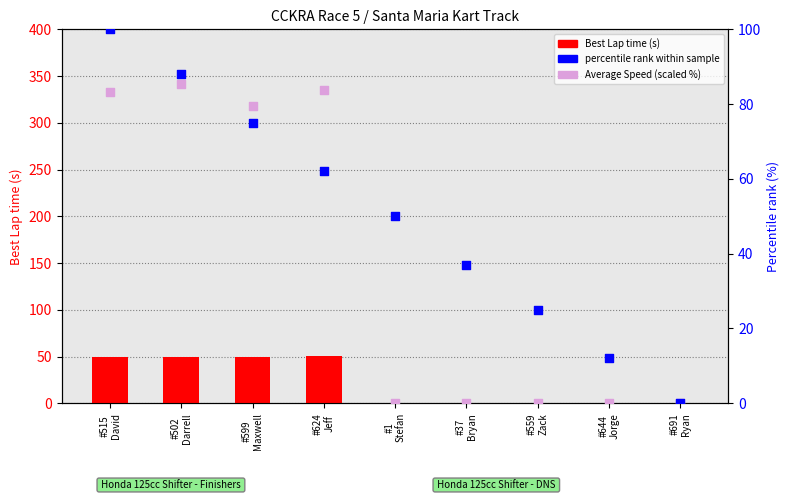

Which series has the largest total across all categories?

percentile rank within sample